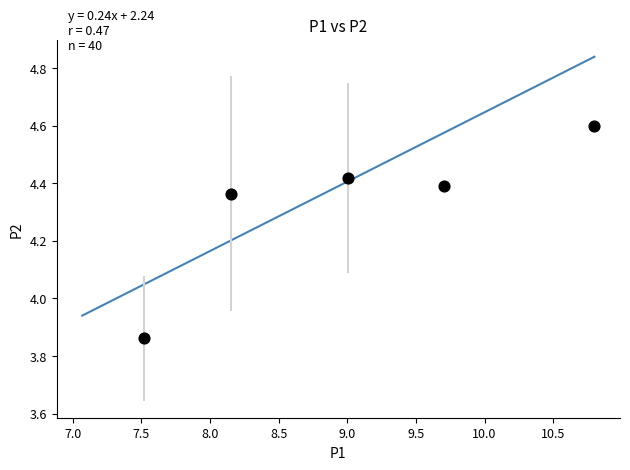

What is the average X value?

9.0